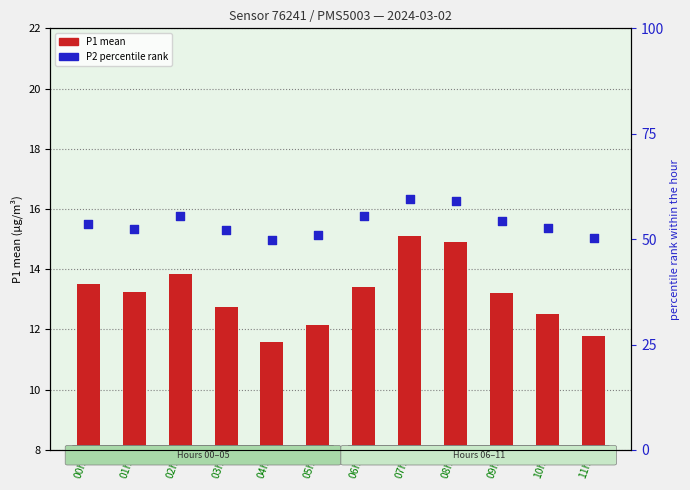

Which series contains the highest Y value?

P2 percentile rank